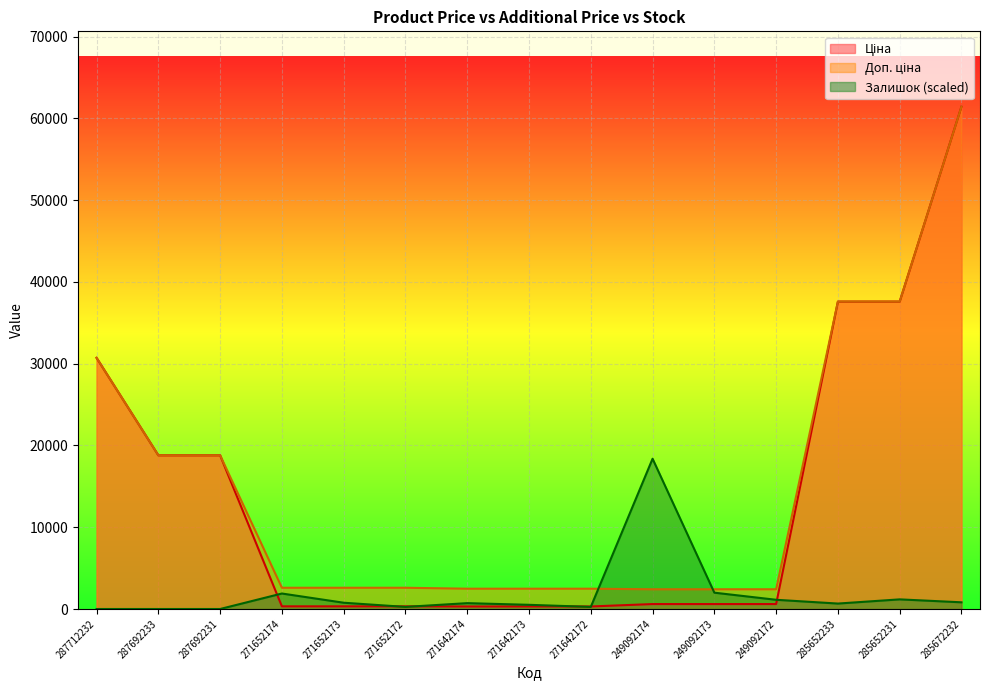

Which category has the lowest value in the Доп. ціна series?

249092174